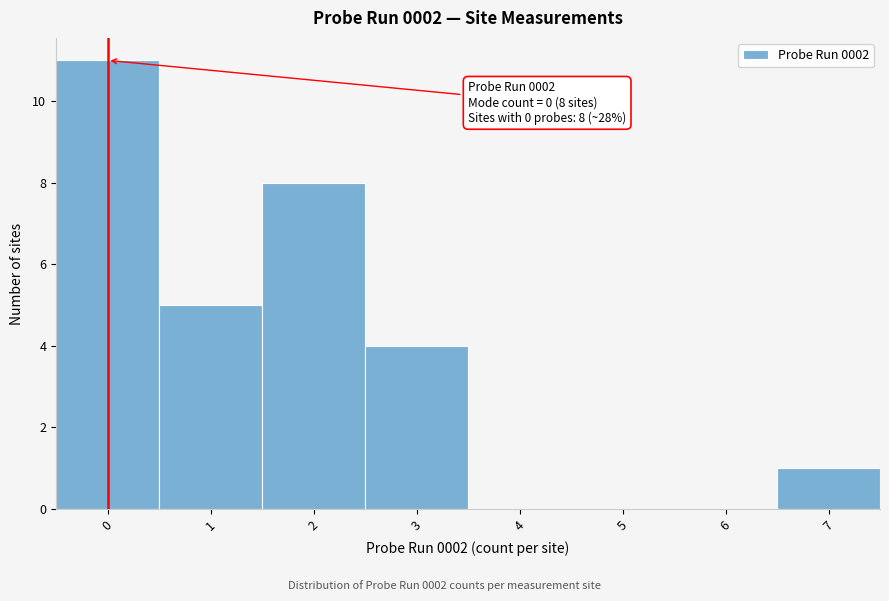

Over which range of the x-axis is the bar tallest?

-0.5 to 0.5